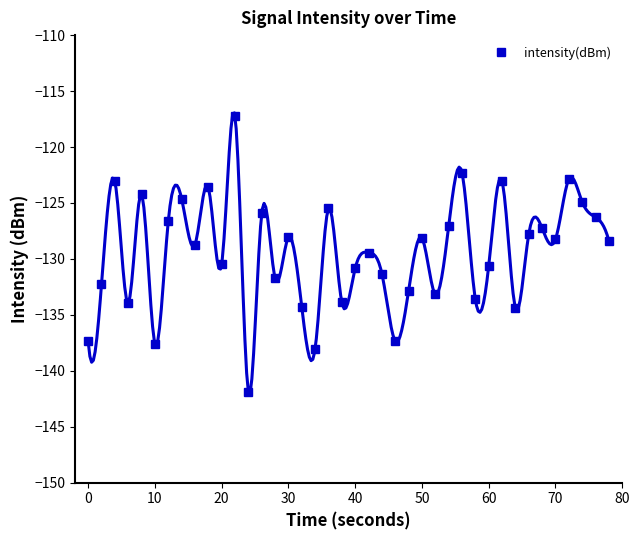

The value of intensity(dBm) at 10 is -137.6. True or false?

True